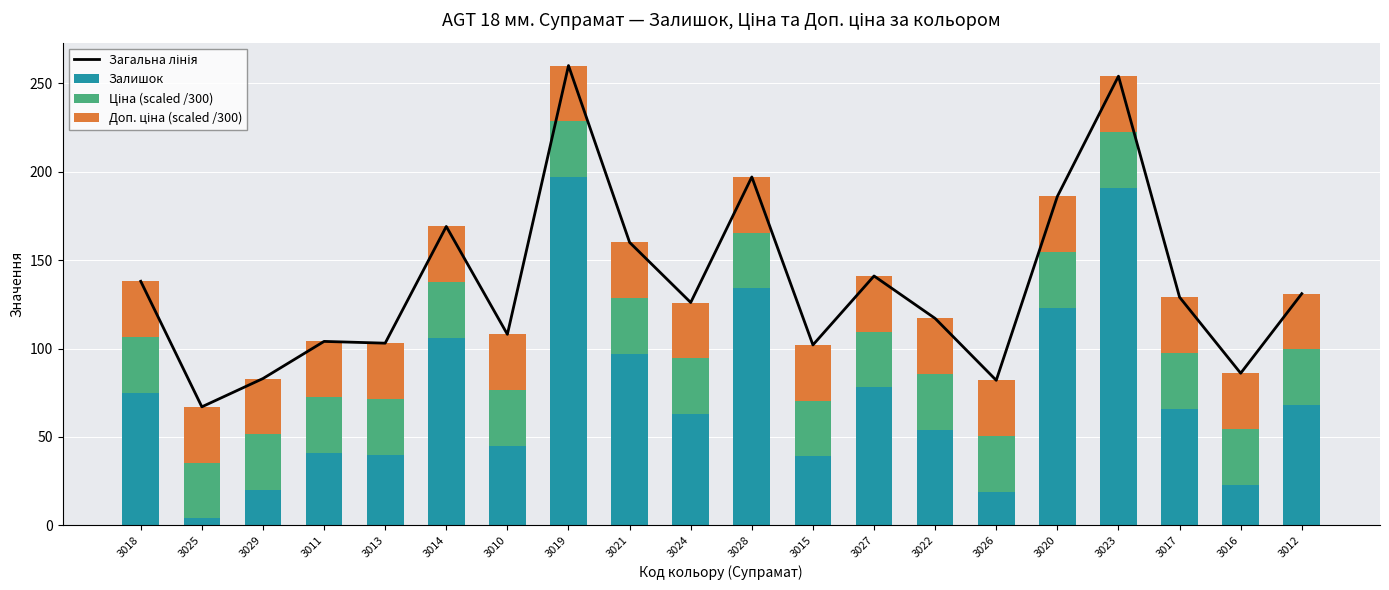

What is the sum of the Ціна (scaled /300) values at 3018 and 3027?

63.1